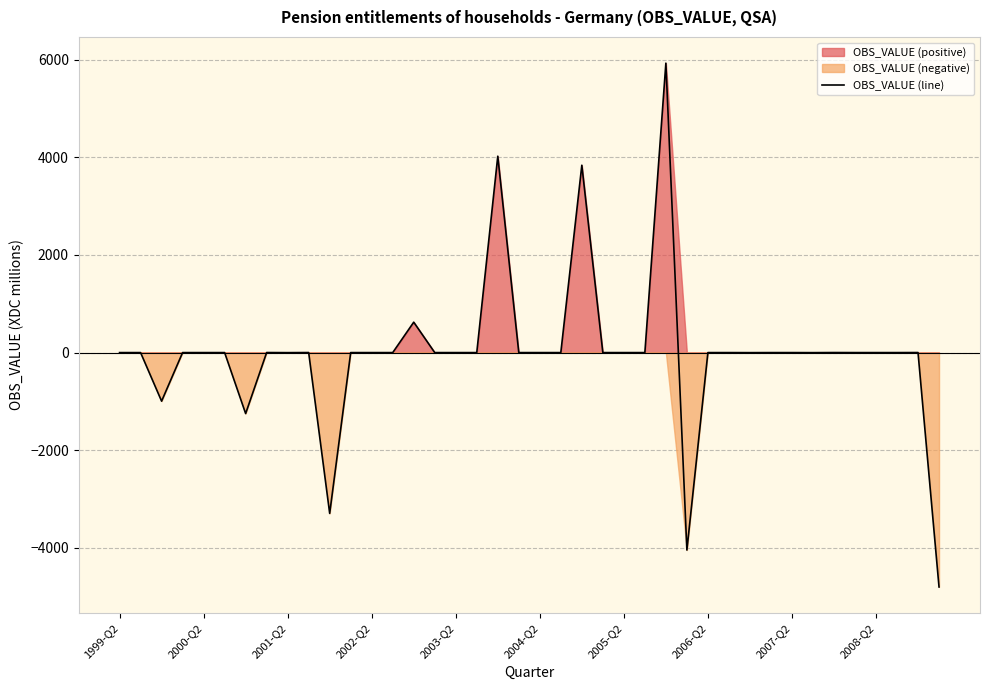

What is the lowest value of the OBS_VALUE (line) series?

-4801